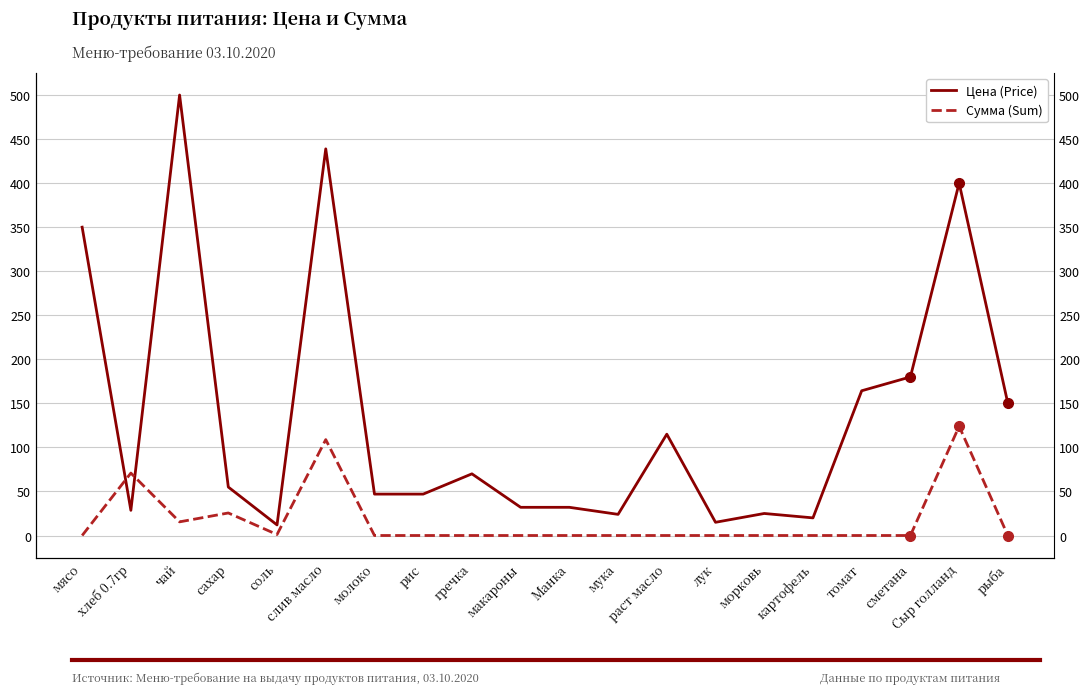

Is it true that Сумма (Sum) equals -54.3 at лук?

False